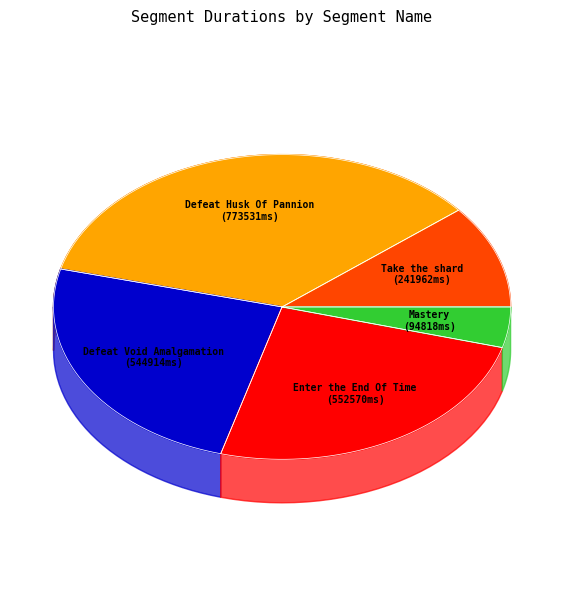

True or false: Take the shard accounts for 11% of the total.

True